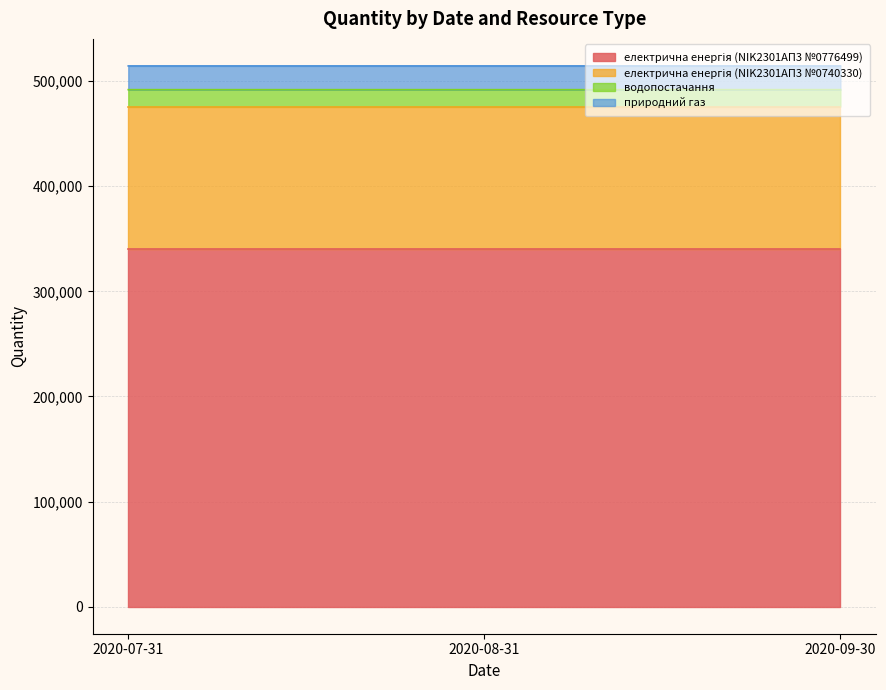

What is the lowest value of the водопостачання series?

16074